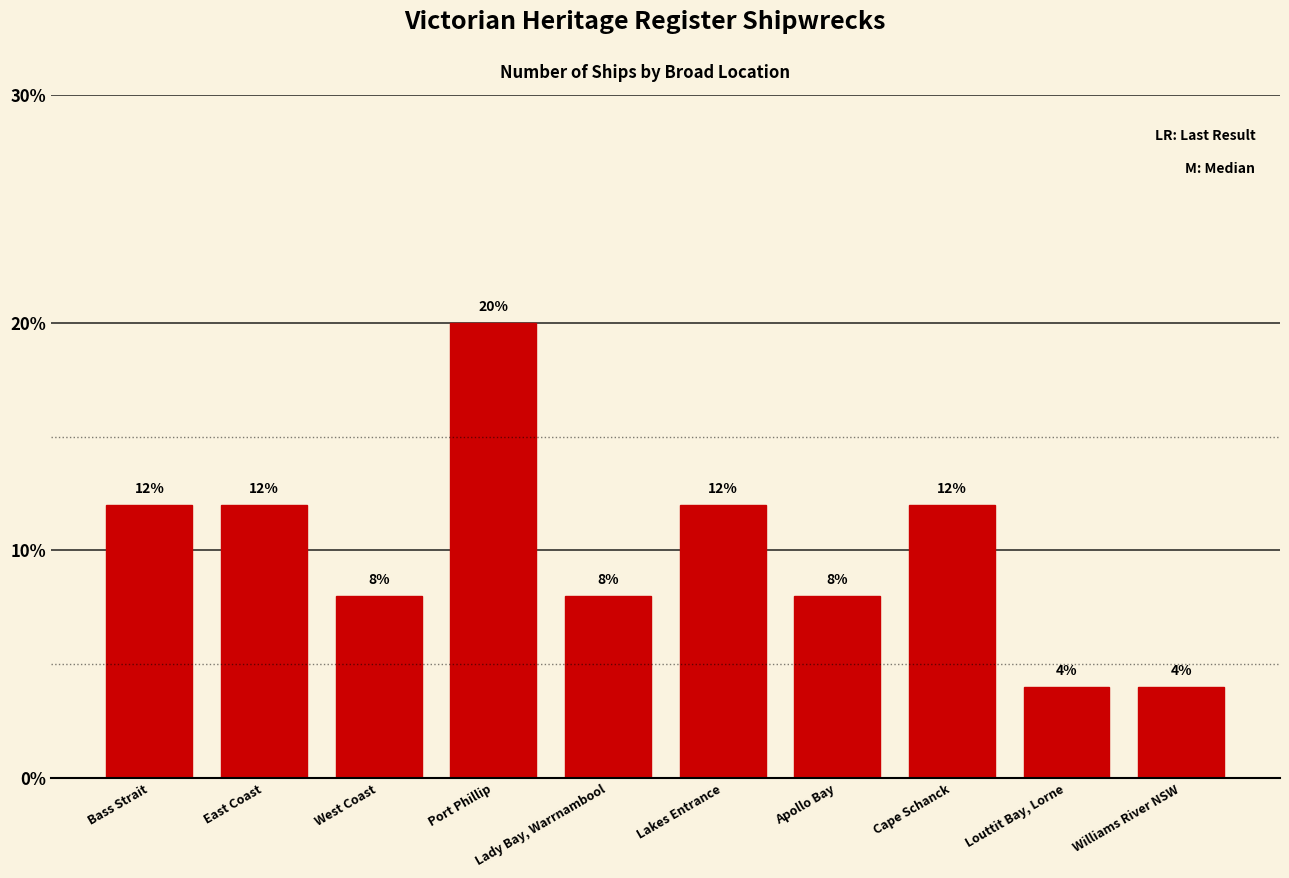

The chart shows a value of 20 at Lakes Entrance. True or false?

False